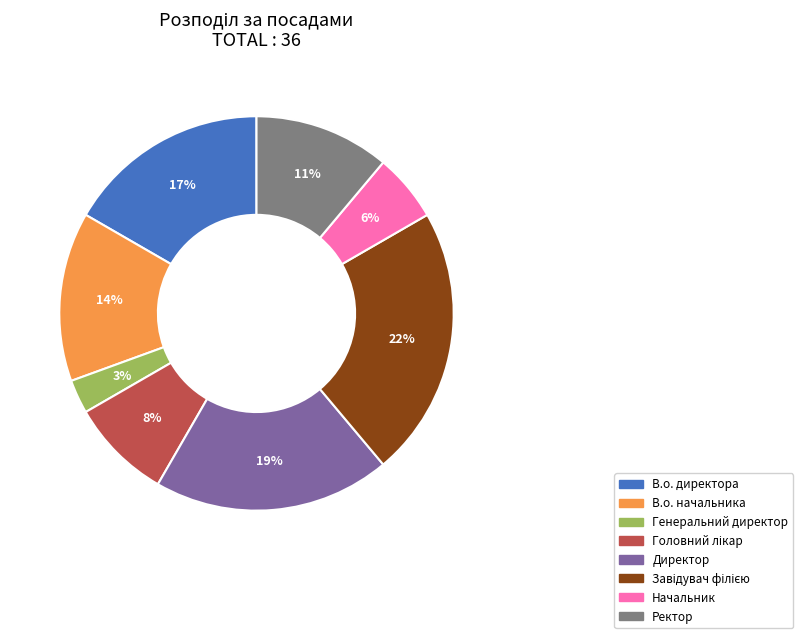

Does Директор account for over 50% of the chart?

No